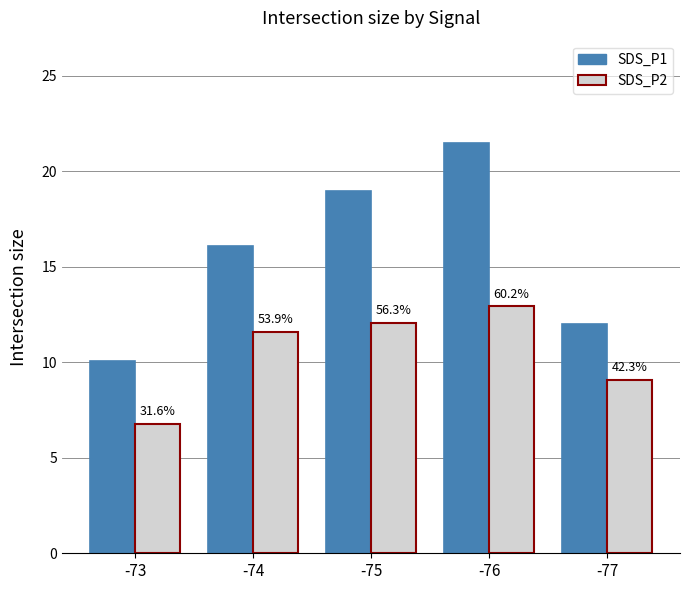

How many bars are there in total?

10